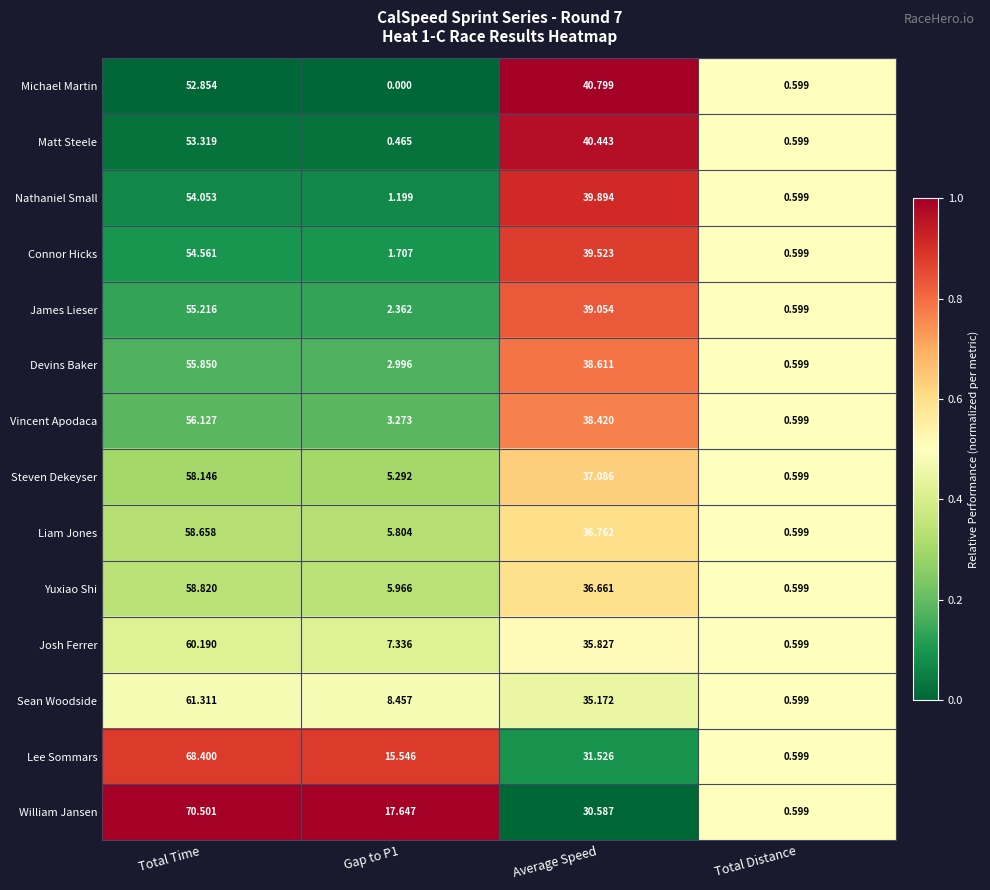

Is the value of Steven Dekeyser at Total Time greater than the value of Lee Sommars at Total Time?

No